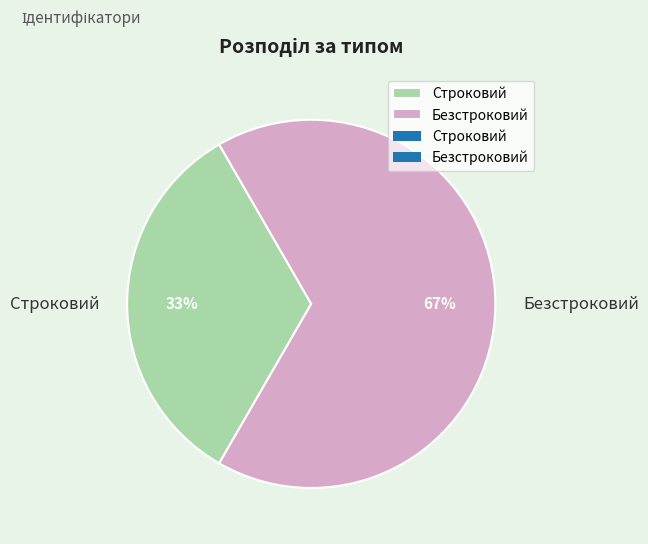

Which slice is the largest?

Безстроковий